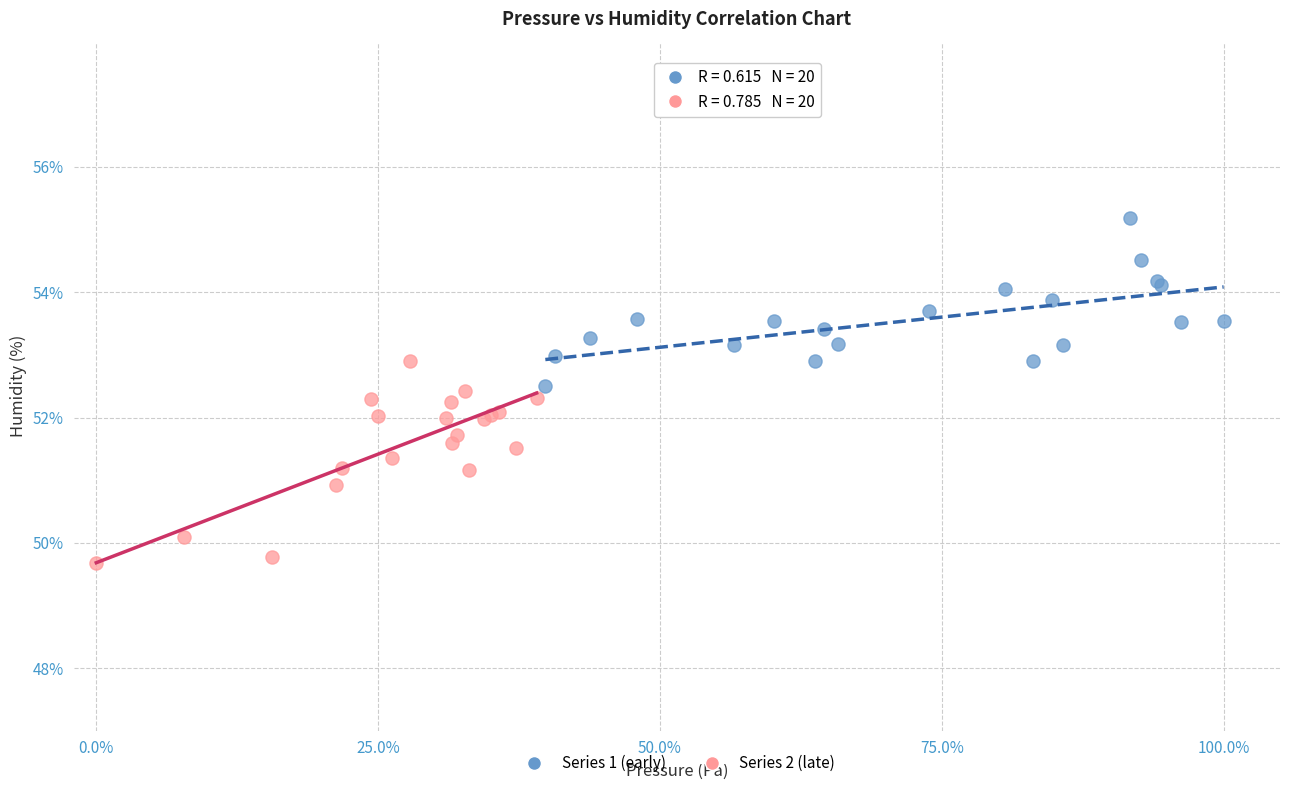

Which series reaches the minimum Y coordinate?

Series 2 (late)